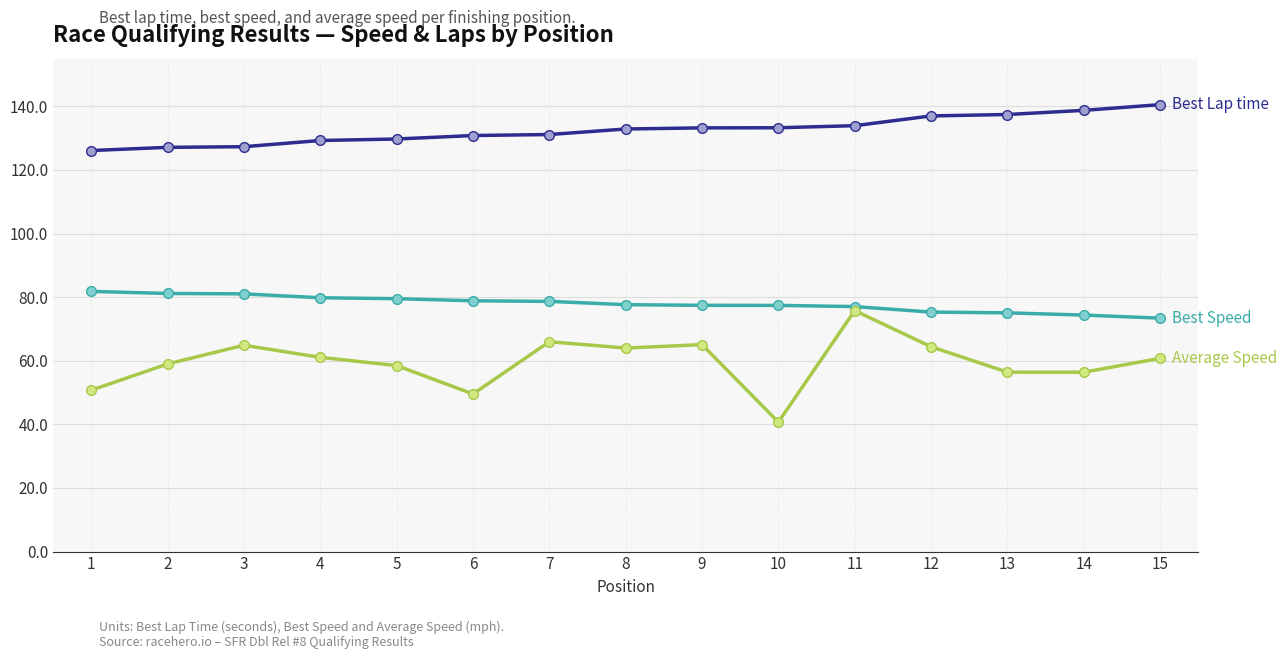

What is the maximum value shown in the chart?

140.5